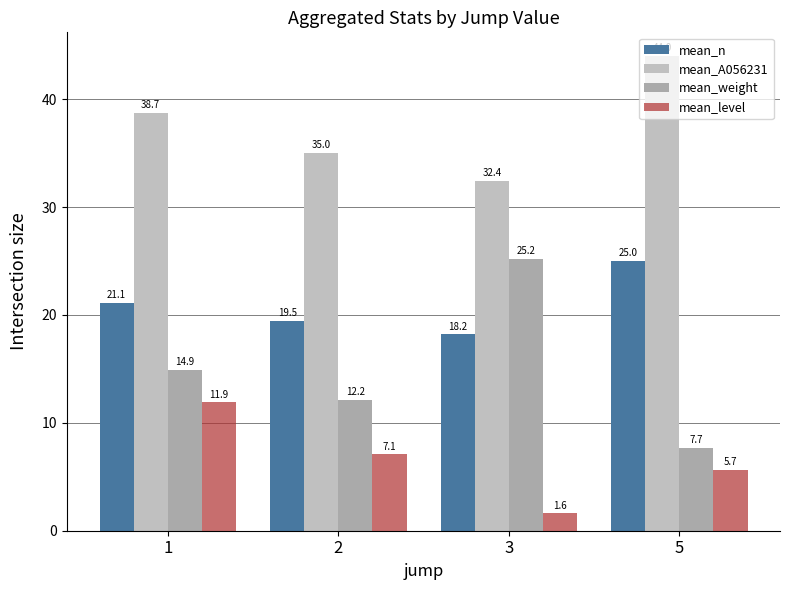

At how many categories does at least one series exceed 8?

4